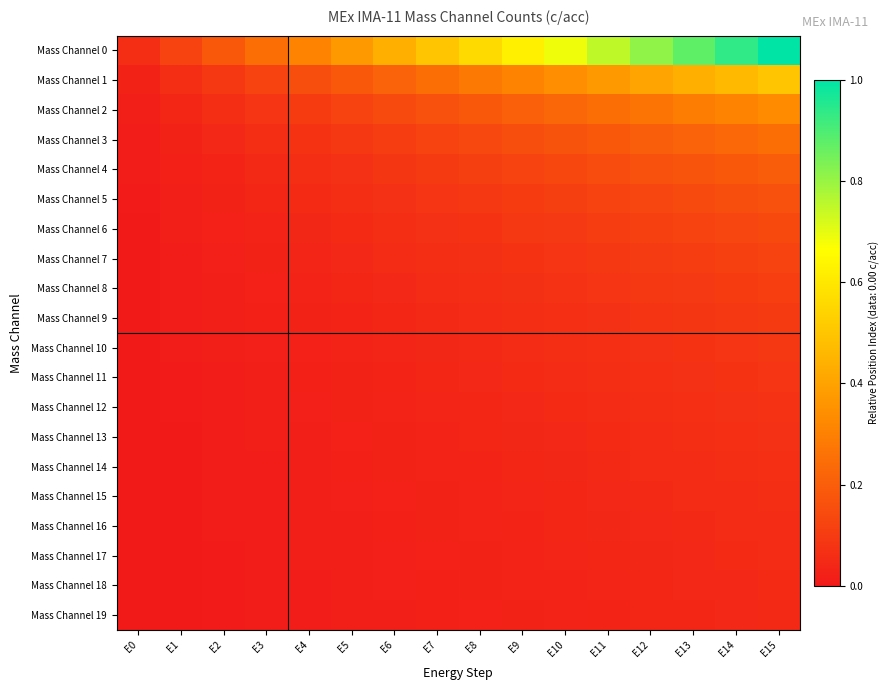

At how many categories does at least one series exceed 0?

16